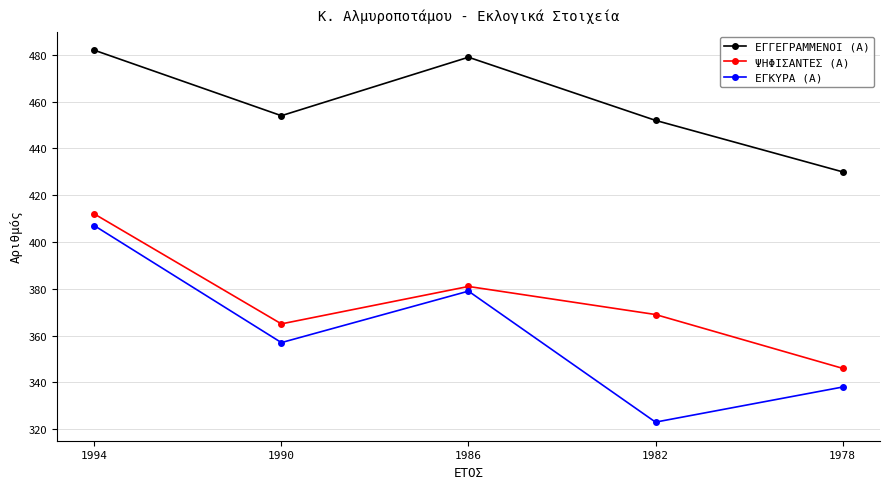

The value of ΕΓΚΥΡΑ (Α) at 1982 is 430. True or false?

False